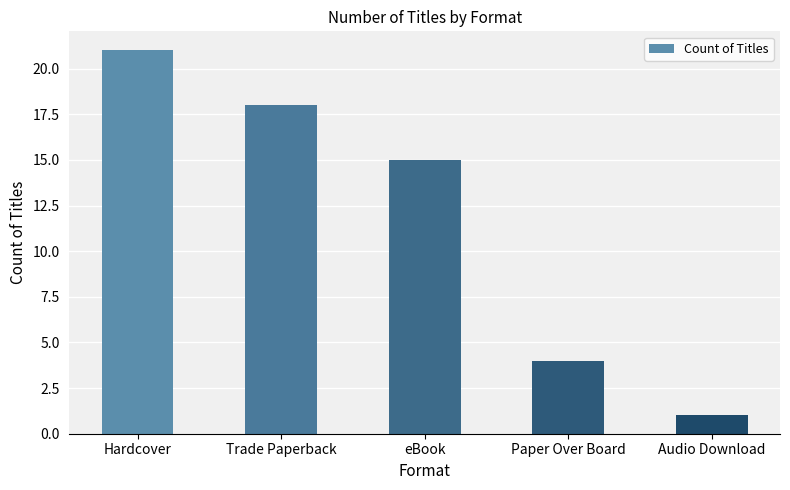

What is the average value?

12